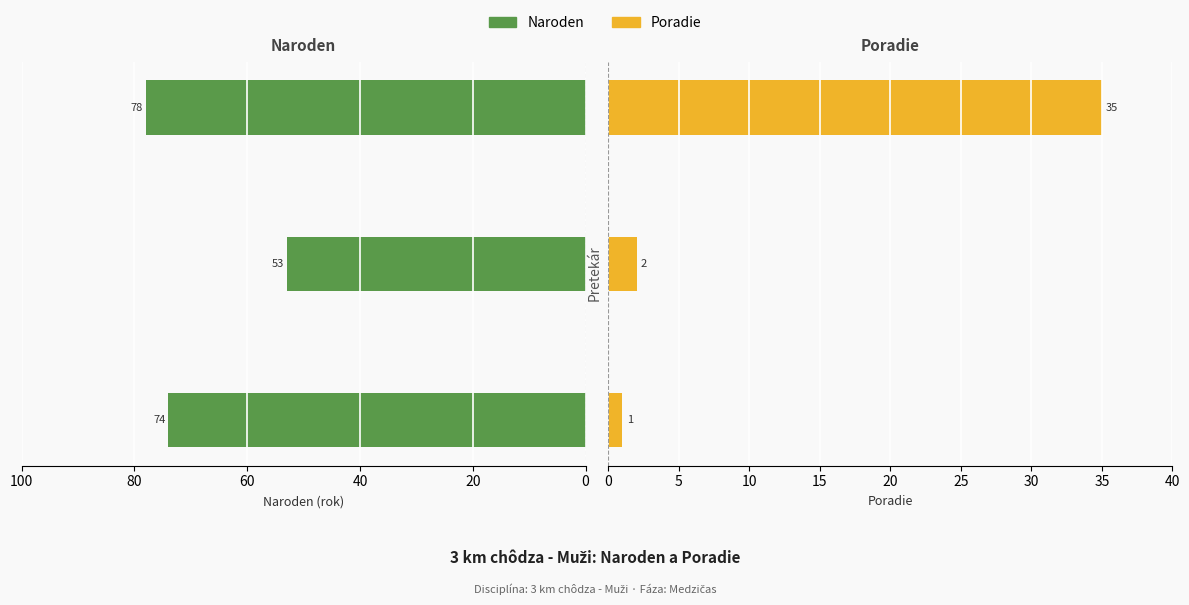

Is it true that Naroden equals 74 at 0?

True